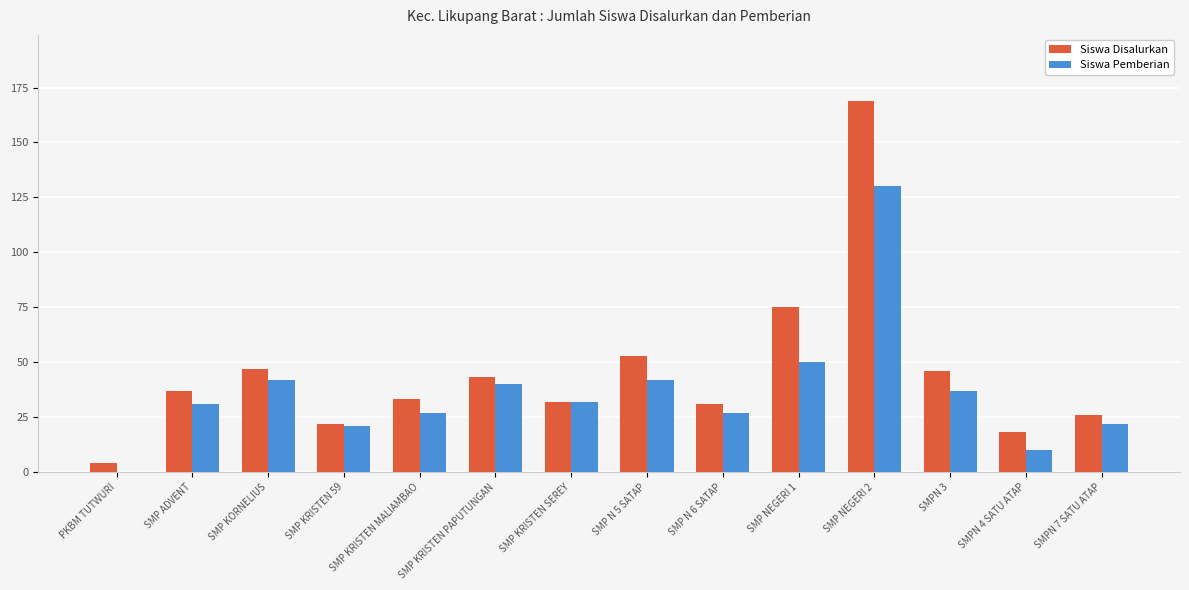

How many data points does each series have?

14